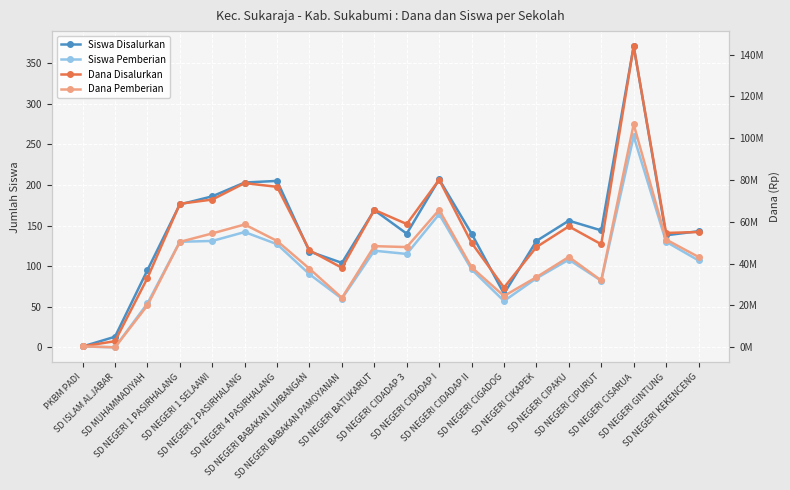

Which series has the widest spread of values?

Dana Disalurkan